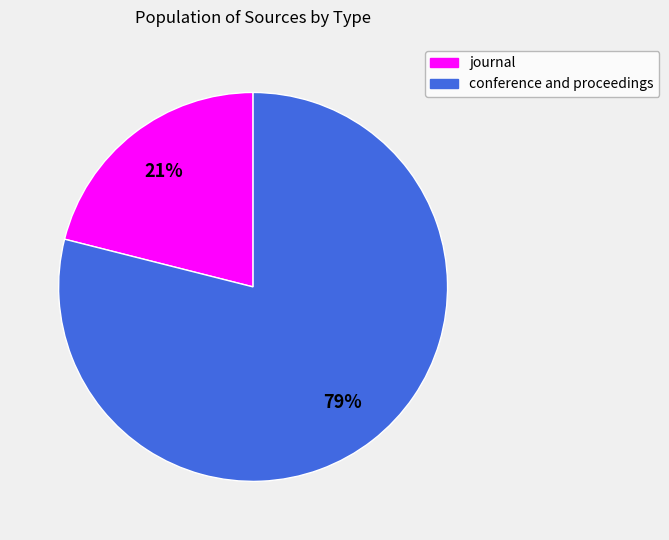

How many segments does this pie chart have?

2